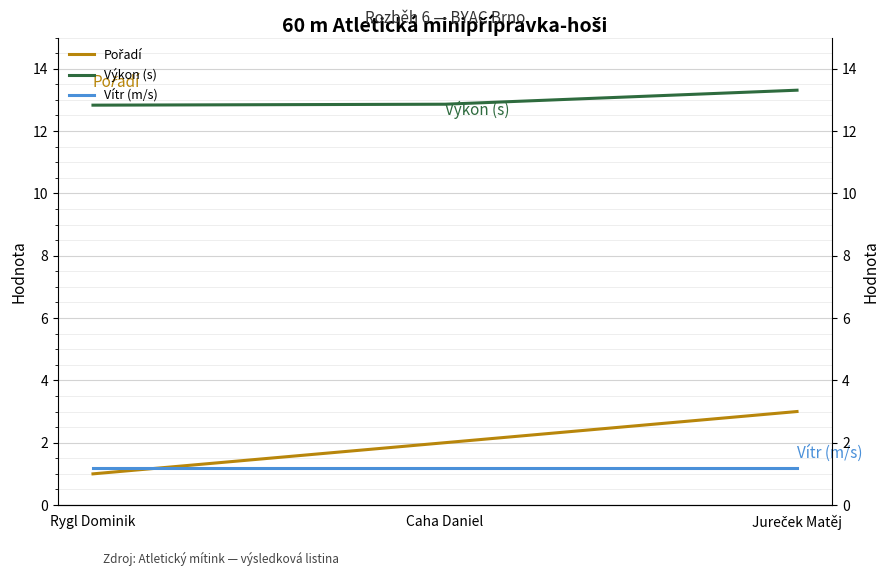

Which series has the largest total across all categories?

Výkon (s)